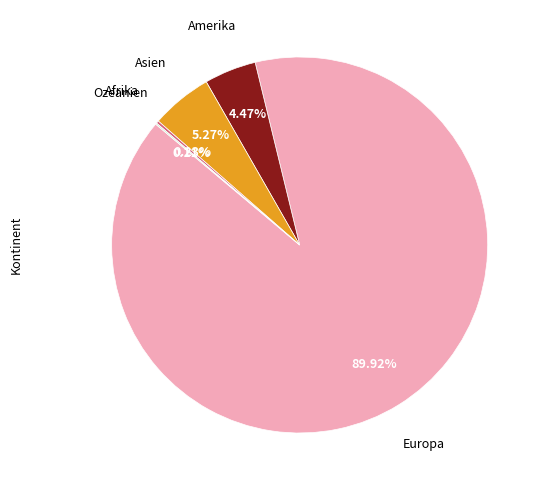

Is there a majority slice in this chart?

Yes